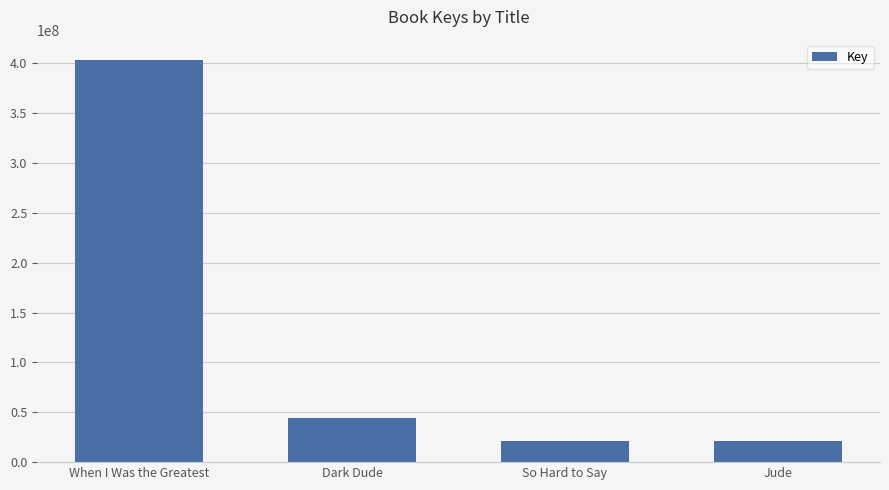

What is the change in value from Dark Dude to Jude?

-23459091